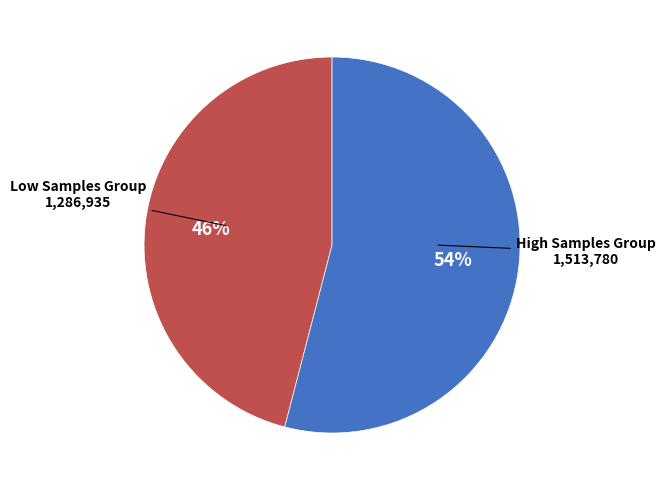

Does any single category account for the majority?

Yes